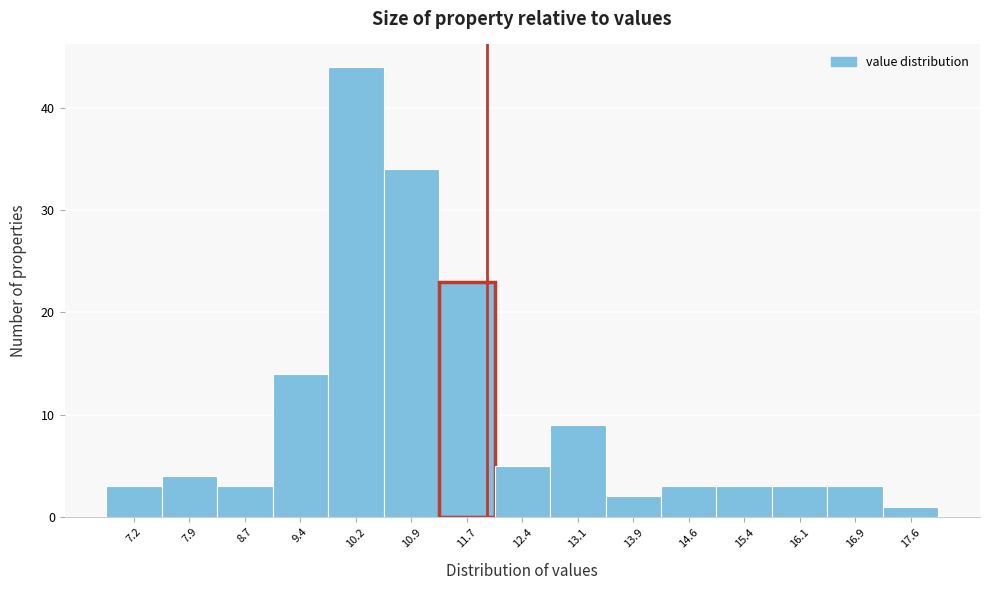

Over which range of the x-axis is the bar tallest?

9.8 to 10.5